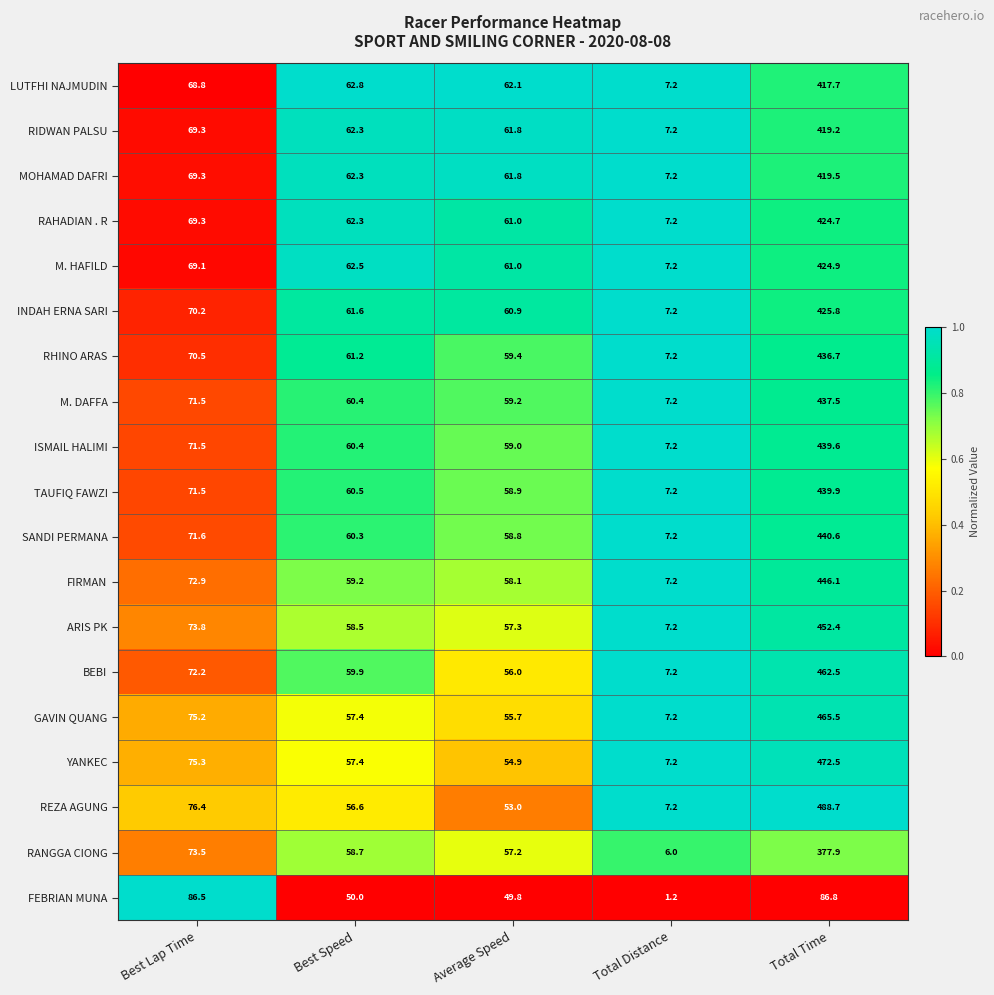

Where is ISMAIL HALIMI nearest to the value 223?

Best Lap Time